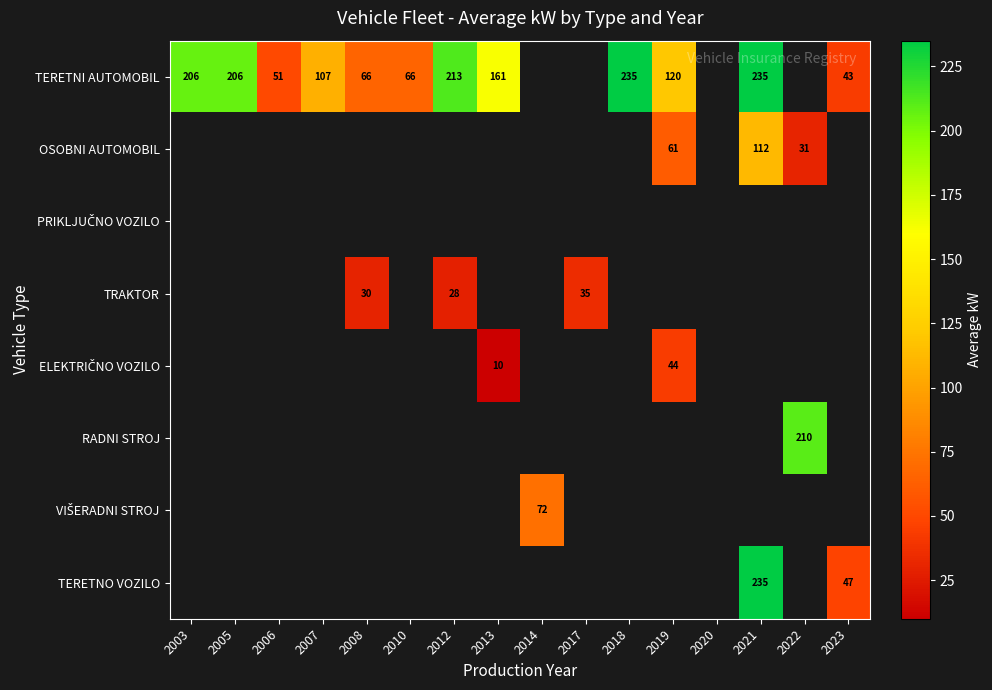

At how many categories does at least one series exceed 21?

15